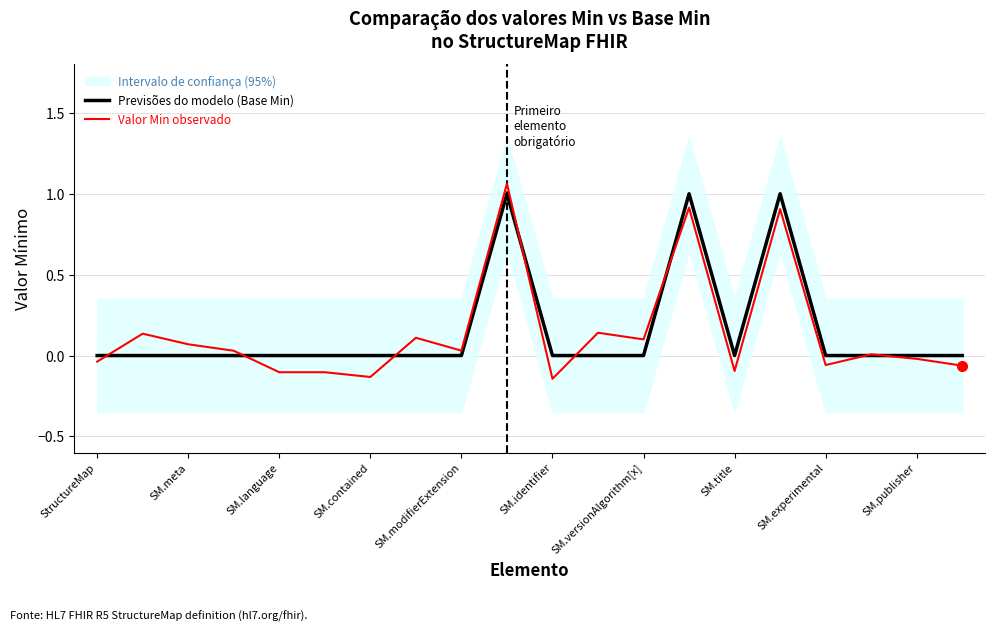

Is it true that Previsões do modelo (Base Min) equals -0.7 at SM.experimental?

False